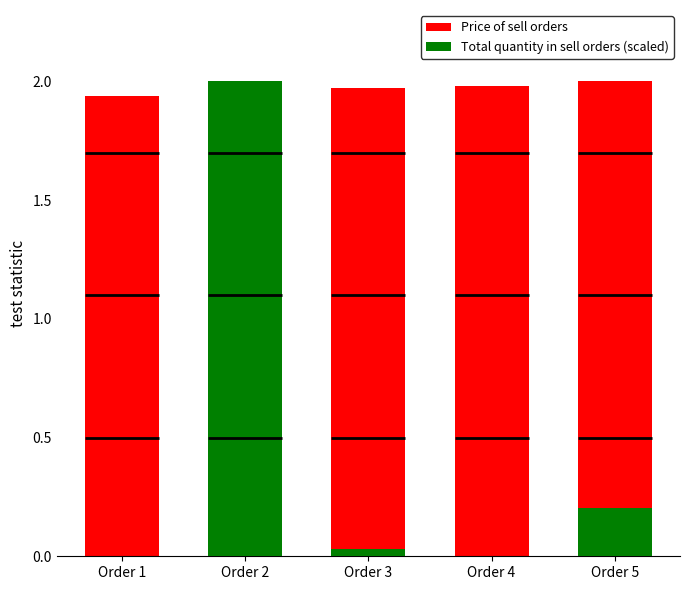

Rank the categories by Price of sell orders value from highest to lowest.

Order 5, Order 4, Order 3, Order 2, Order 1